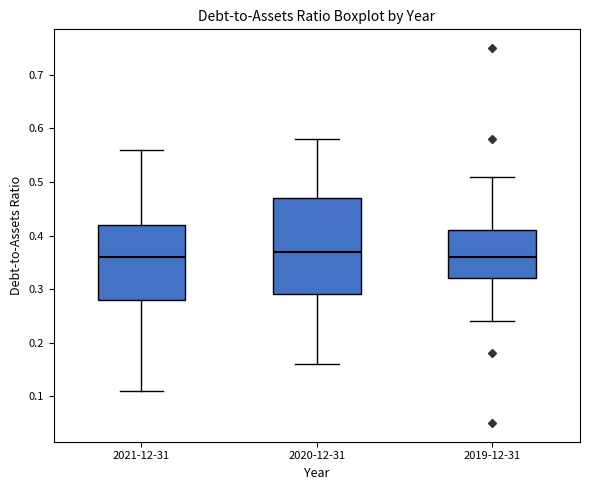

Which box is the tallest, from its lower edge to its upper edge?

2020-12-31